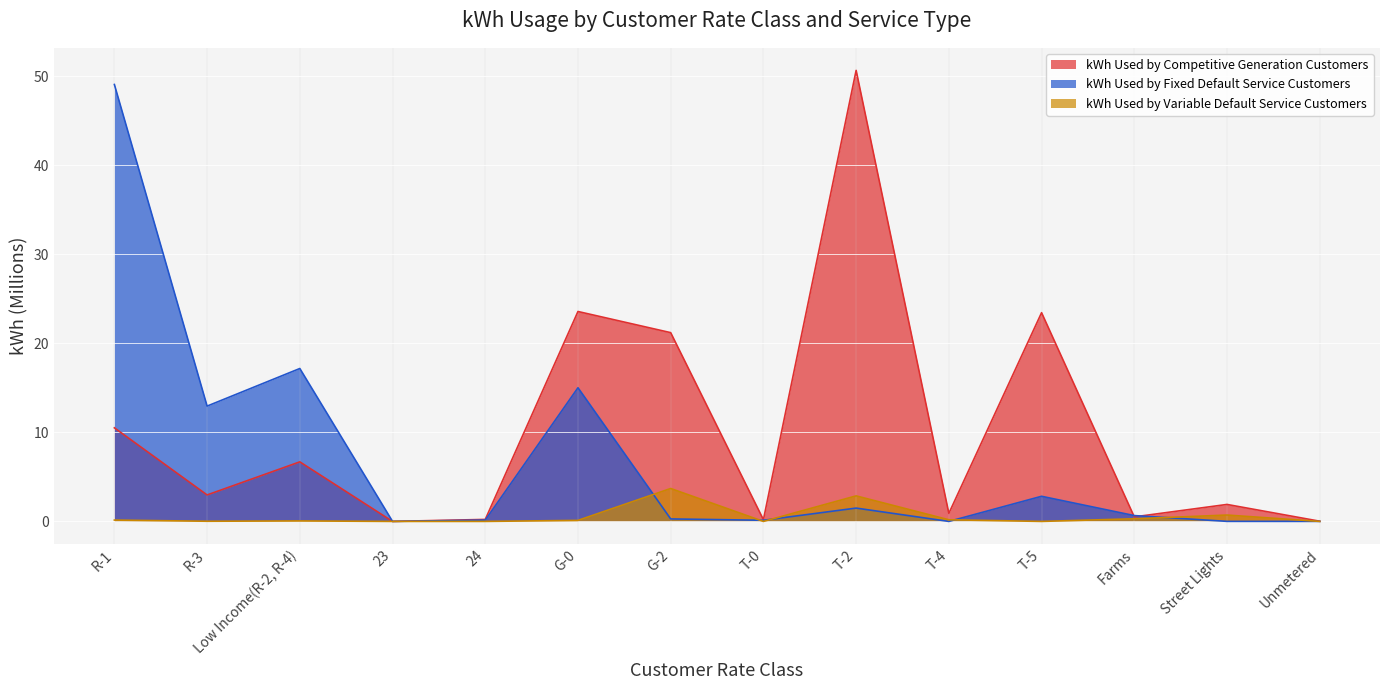

How many series are shown in this chart?

3